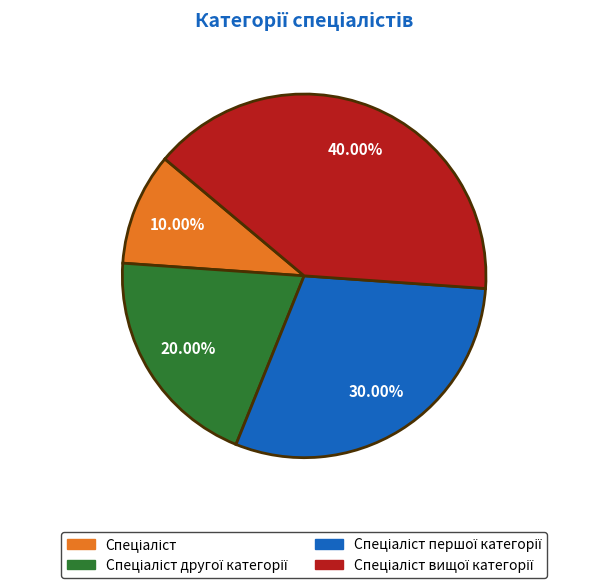

How many slices are in this pie chart?

4